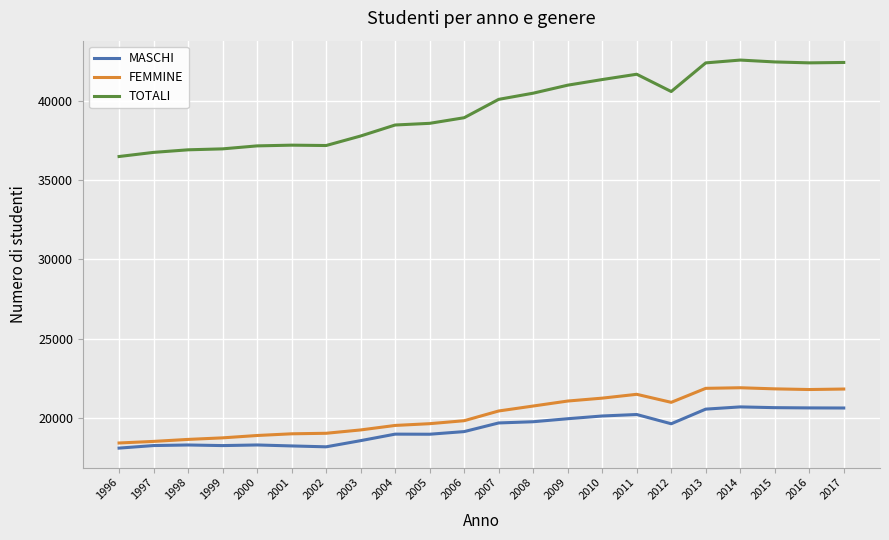

What is the difference between the highest and lowest values at 1996?

18413